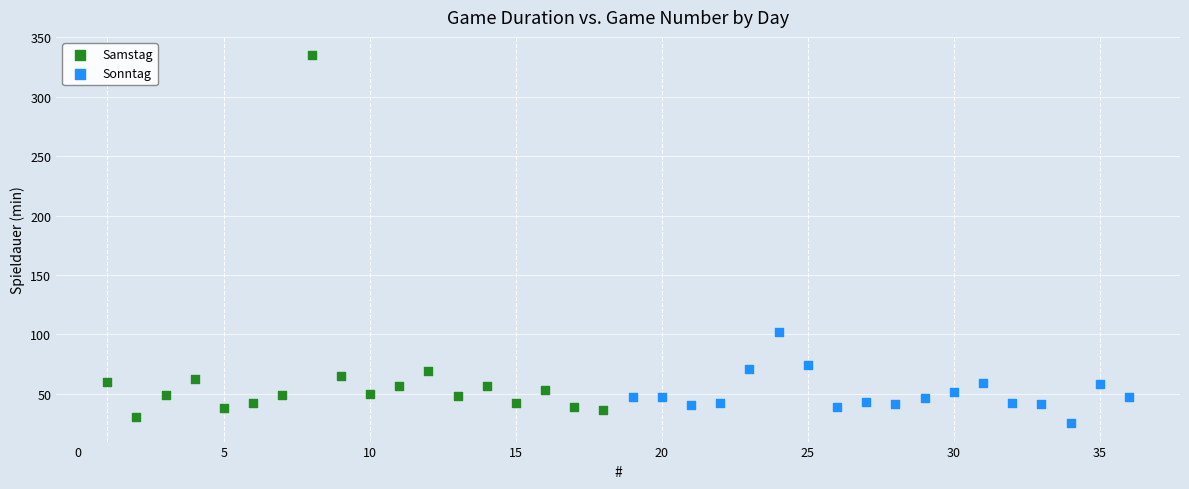

Which series contains the highest Y value?

Samstag